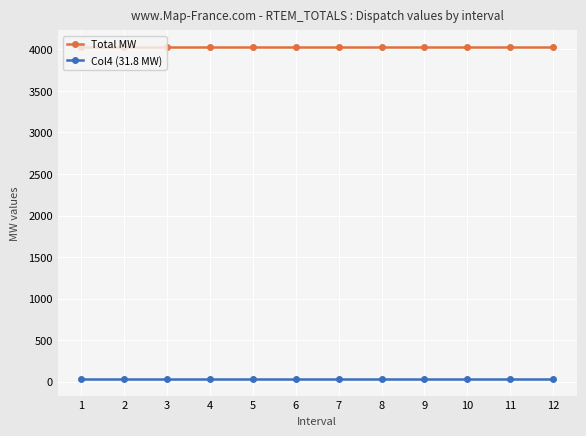

True or false: Total MW has a value of 4029.0 at 1.

True